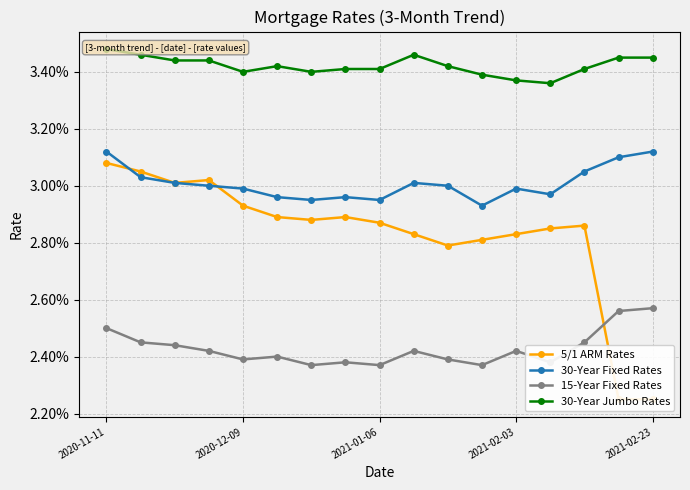

At which category does 30-Year Jumbo Rates reach its first local peak?

5